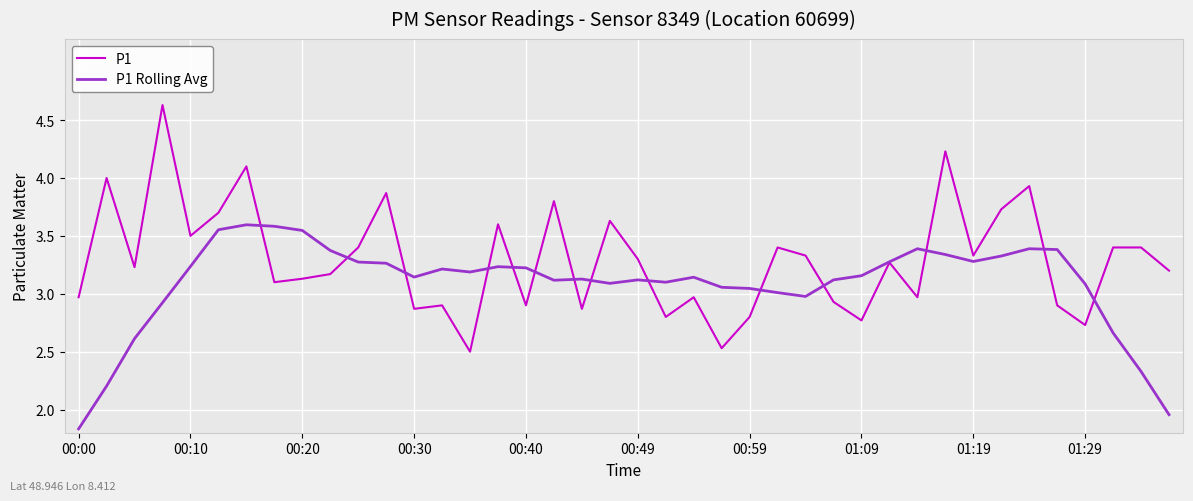

What is the smallest value displayed?

1.8